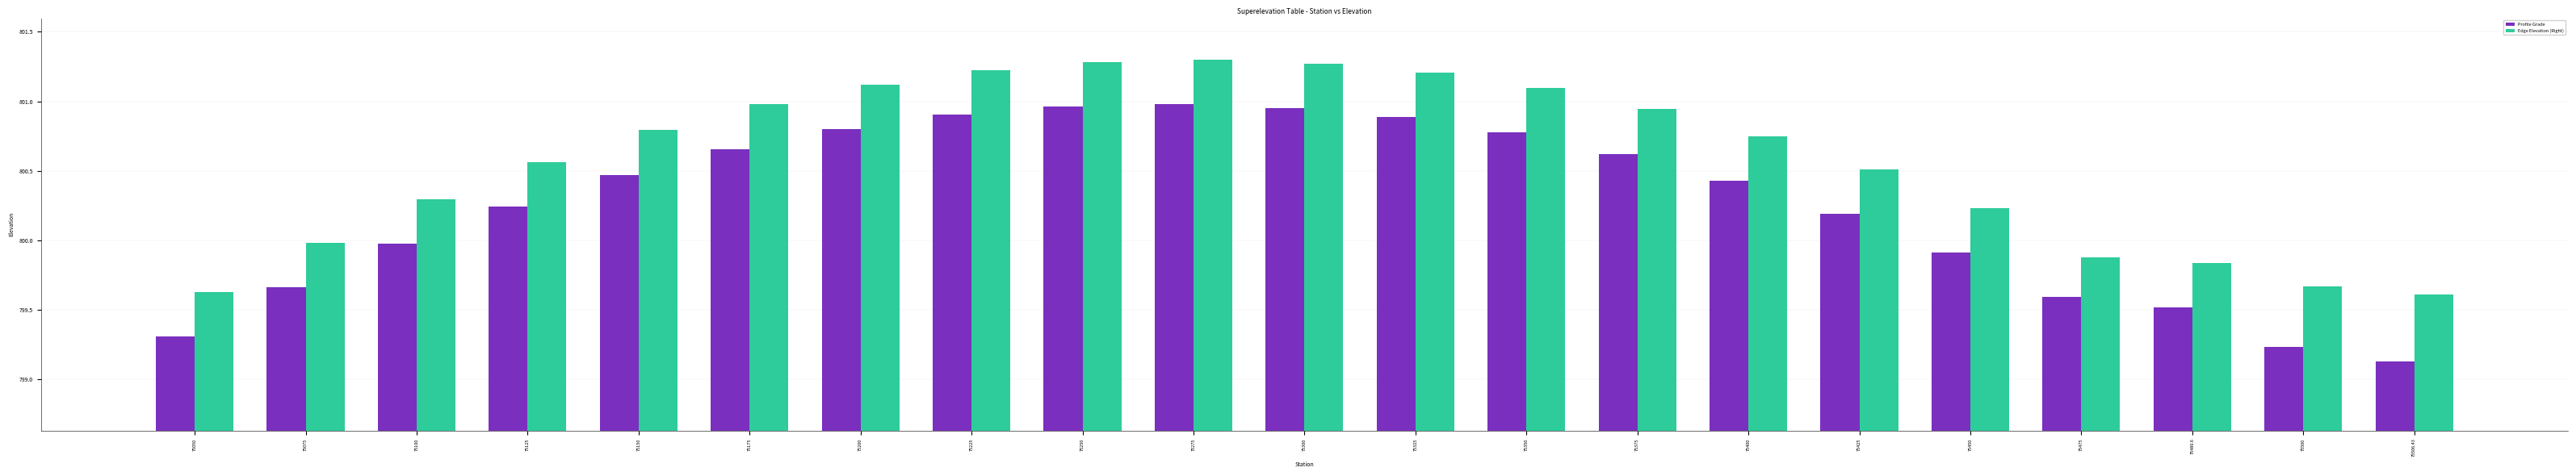

Rank the series by their maximum value, from highest to lowest.

Edge Elevation (Right), Profile Grade